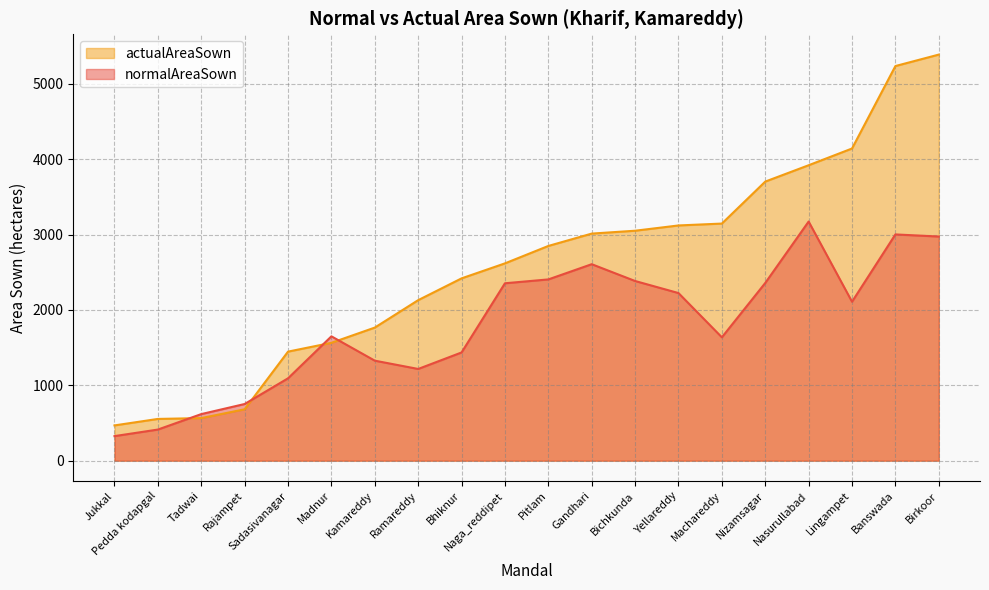

At which category does actualAreaSown reach its first local peak?

Birkoor